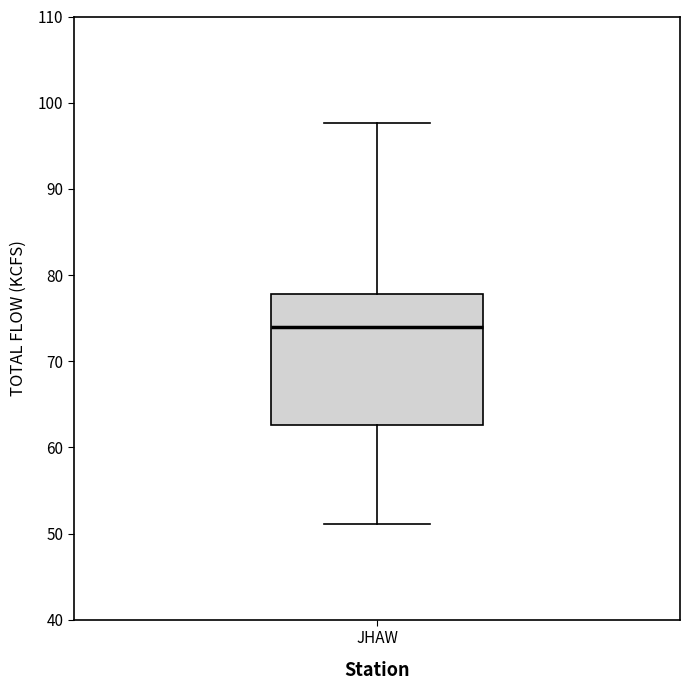

Read this box plot against the y-axis: the position of the median line, the range covered by the box, and the ends of both whiskers. The values are not printed on the chart, so give them approximately, as read against the axis.

median 74, box 63 to 78, whiskers 51 to 98